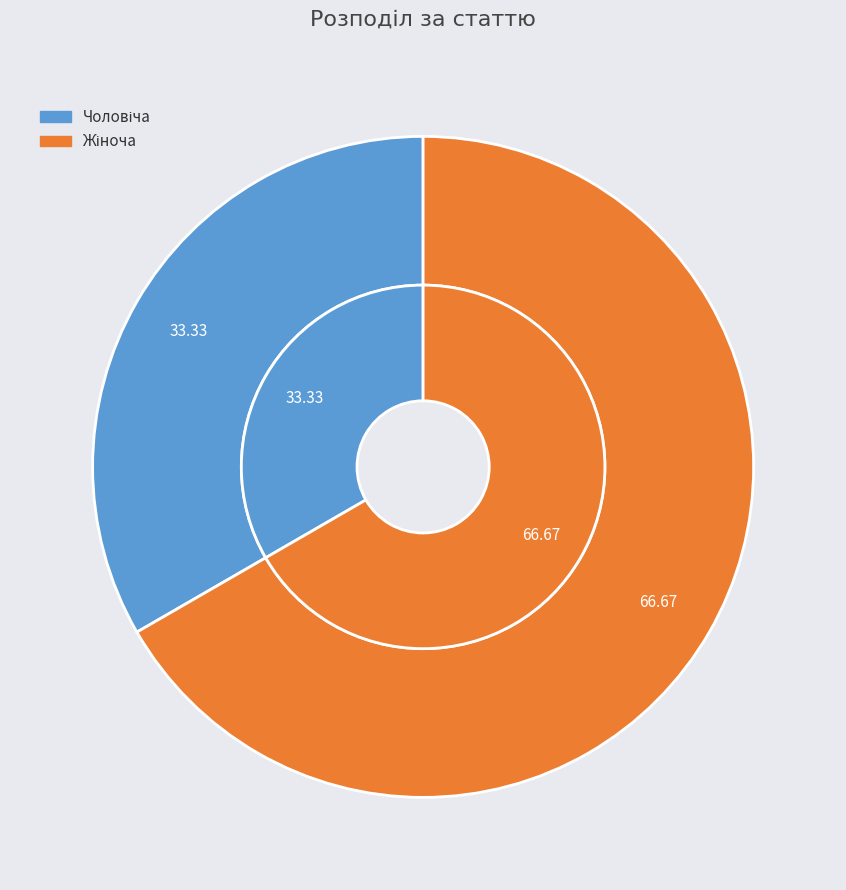

To the nearest percent, what is the combined percentage of Жіноча and Чоловіча?

100%